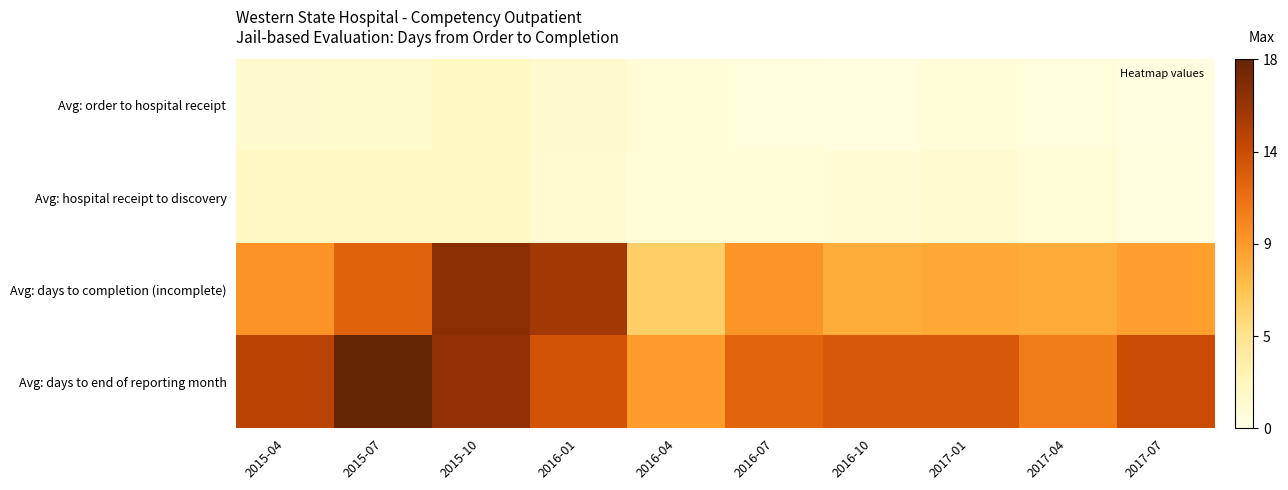

Which series has the largest total across all categories?

Avg: days to end of reporting month